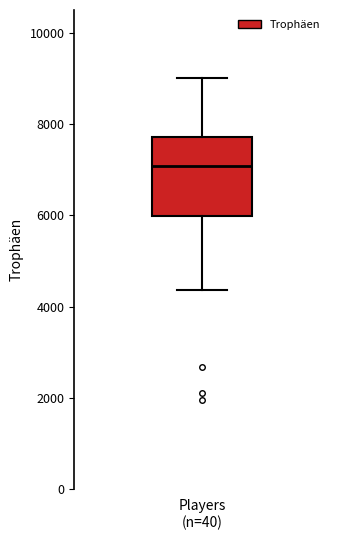

Read this box plot against the y-axis: the position of the median line, the range covered by the box, and the ends of both whiskers. The values are not printed on the chart, so give them approximately, as read against the axis.

median 7000, box 6000 to 7800, whiskers 4400 to 9000